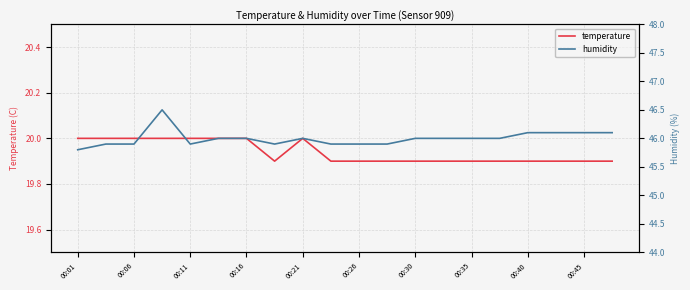

The value of temperature at 00:11 is 20.0. True or false?

True